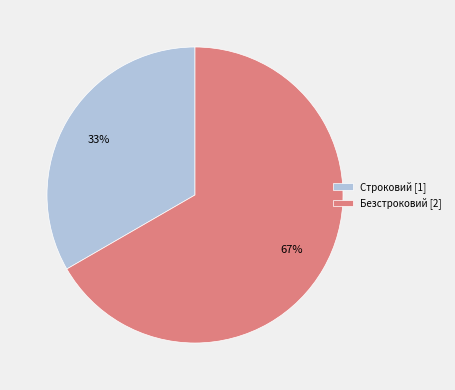

Which slice is the smallest?

Строковий